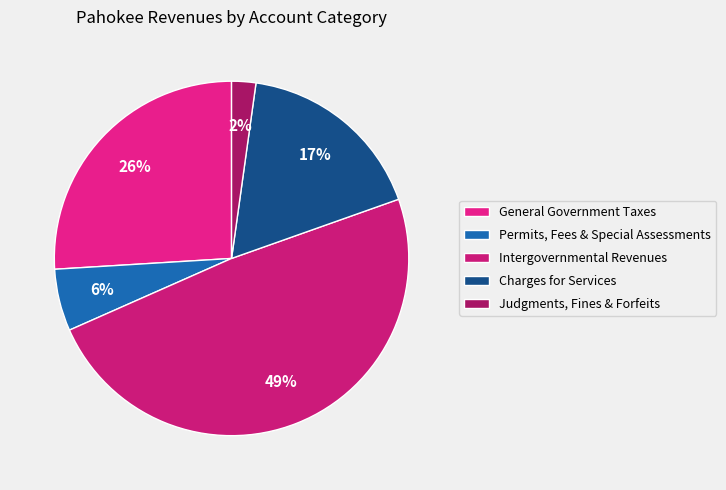

What is the total percentage of Judgments, Fines & Forfeits and General Government Taxes?

28.2%